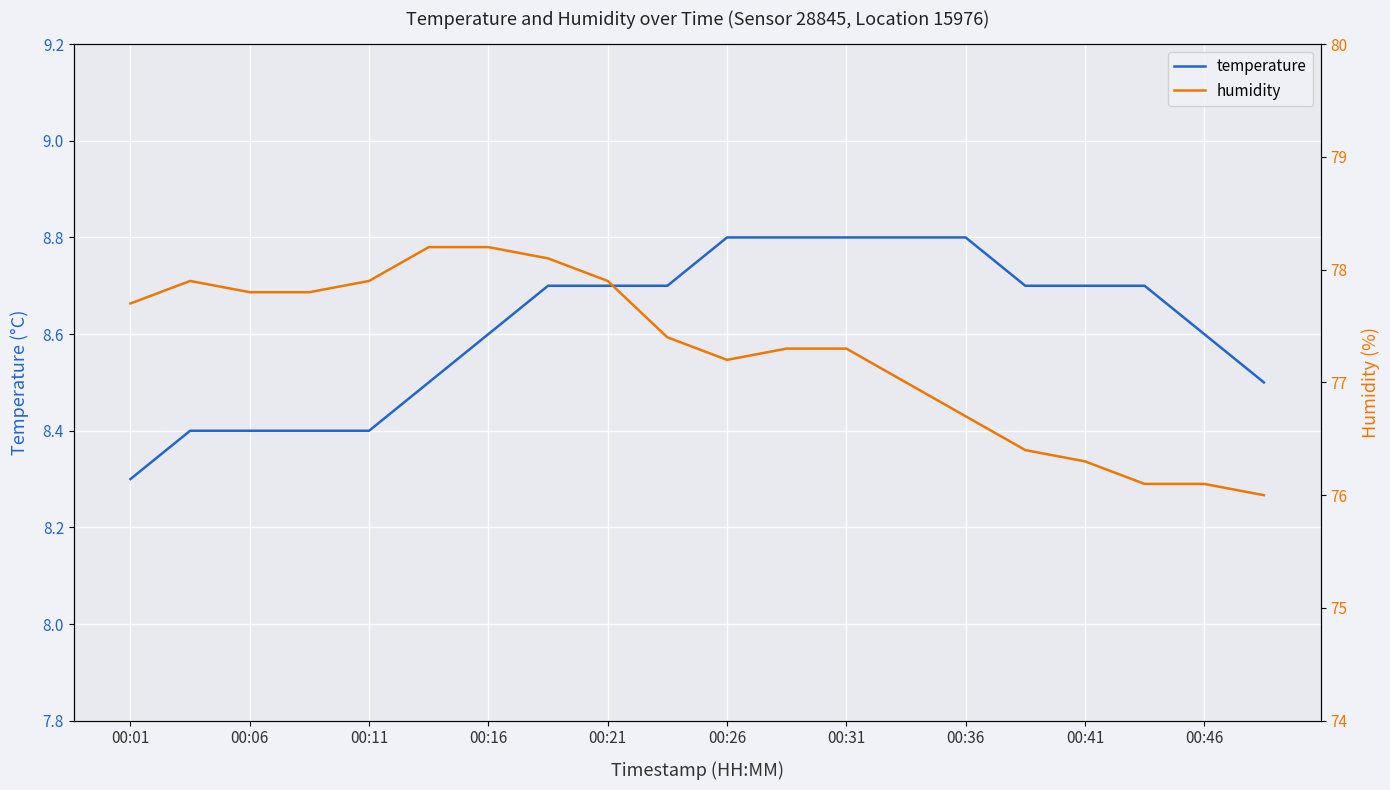

Which category has the lowest value in the temperature series?

00:01